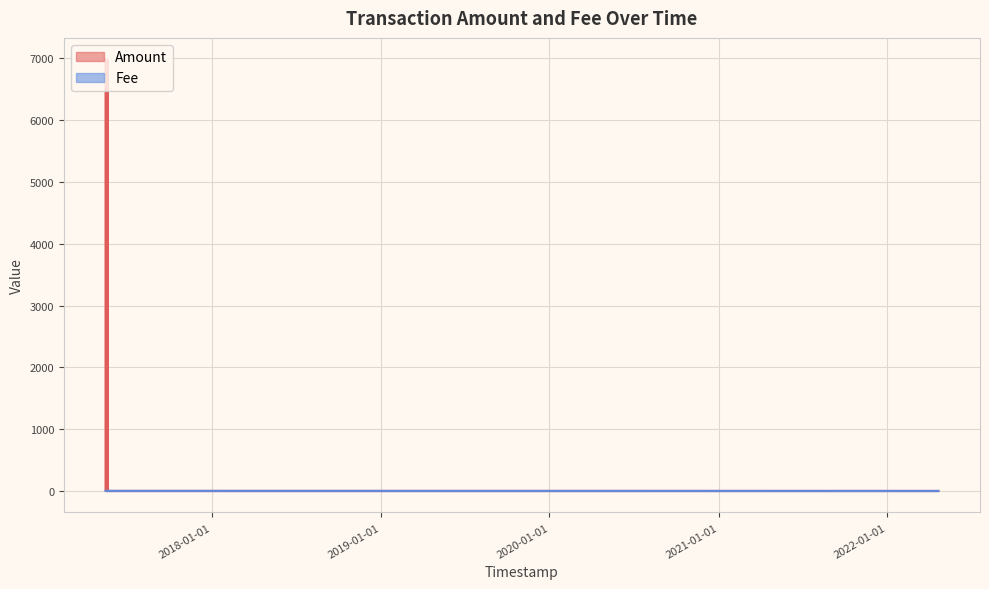

Which series changed the most between 2017-05-17 19:30:30 and 2017-05-15 21:05:28?

Amount